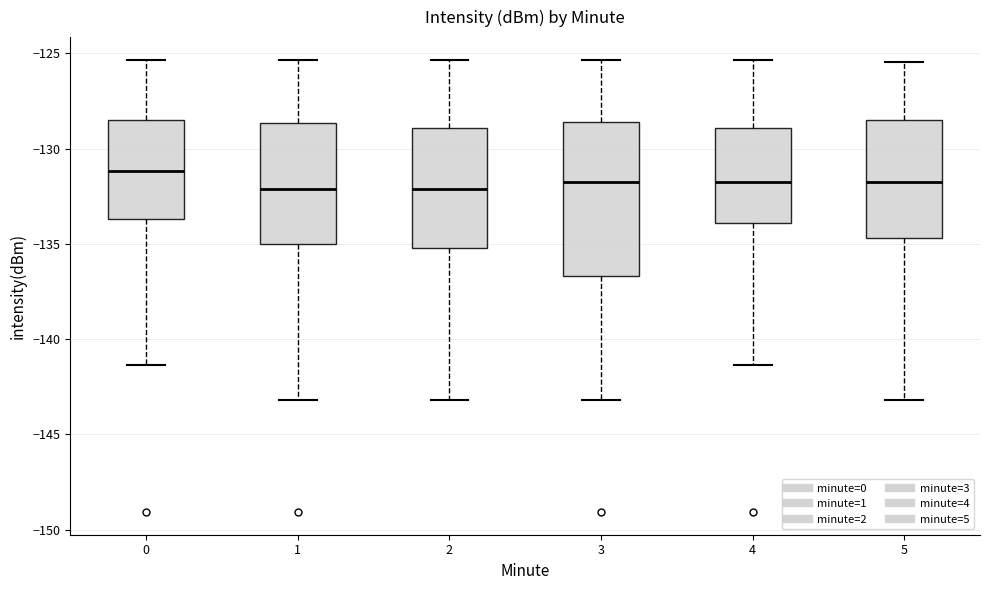

Which box has the highest median line?

0